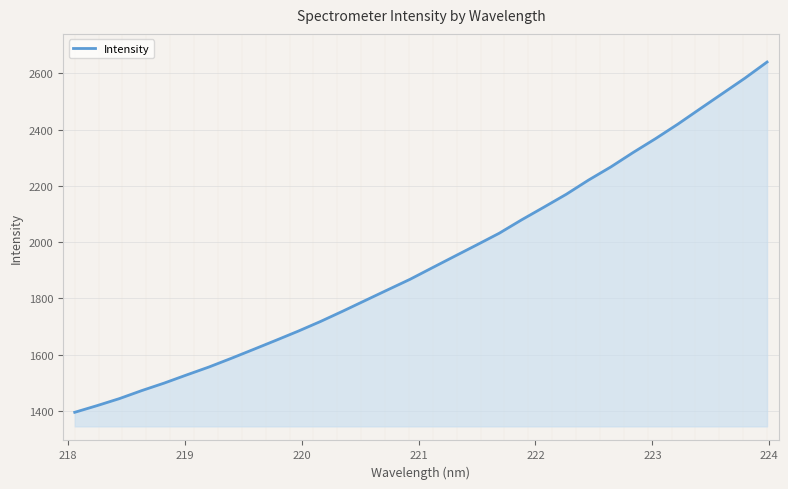

What is the smallest value displayed?

1395.5